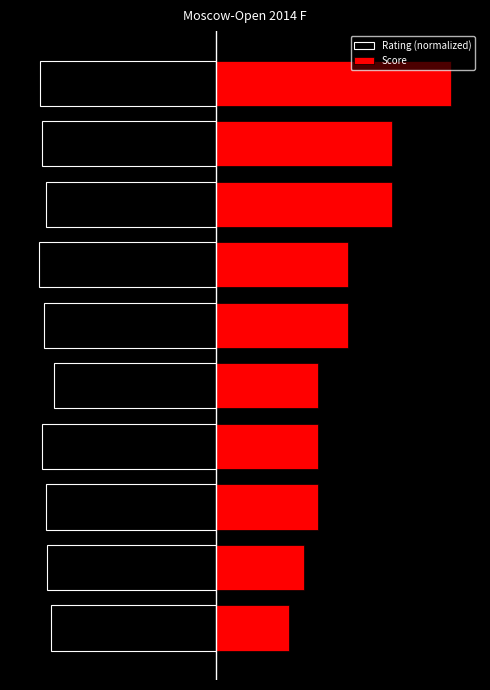

How many values in the Score series are below 4?

5